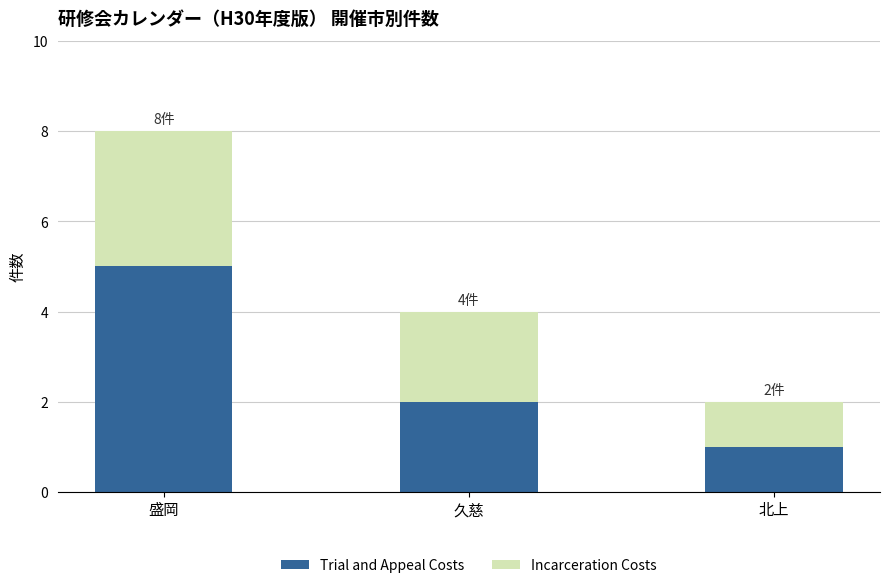

What is the total value across all series at 久慈?

4